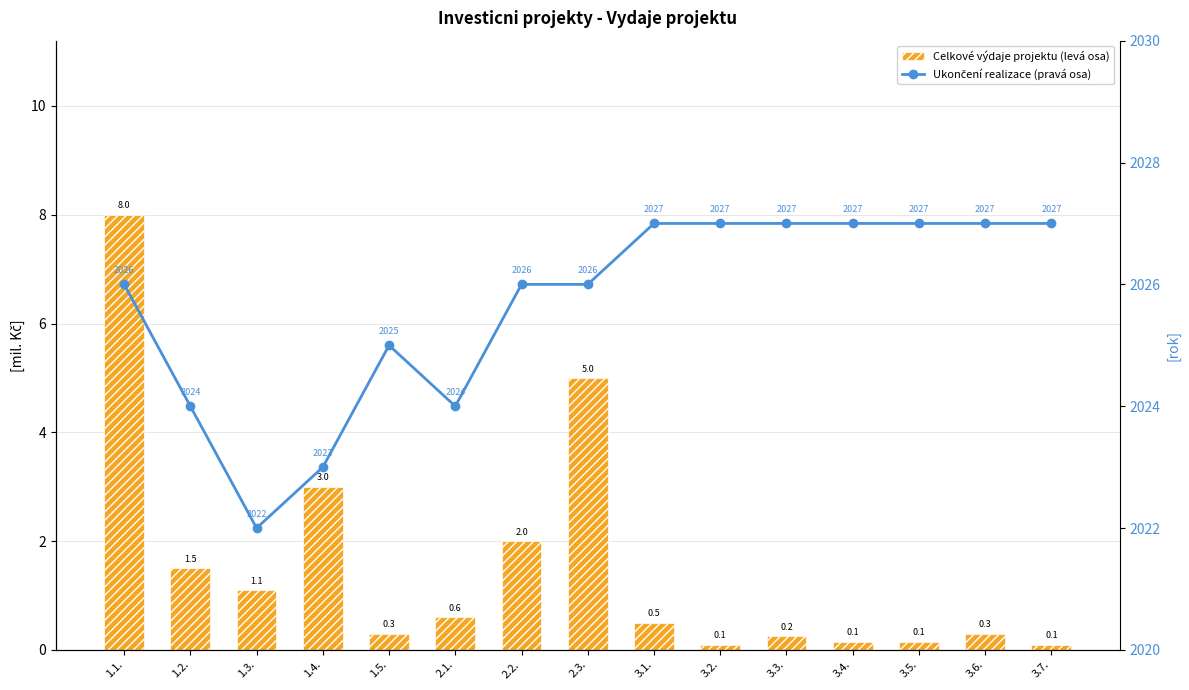

True or false: Celkové výdaje projektu (levá osa) has a value of 0.6 at 2.1..

True